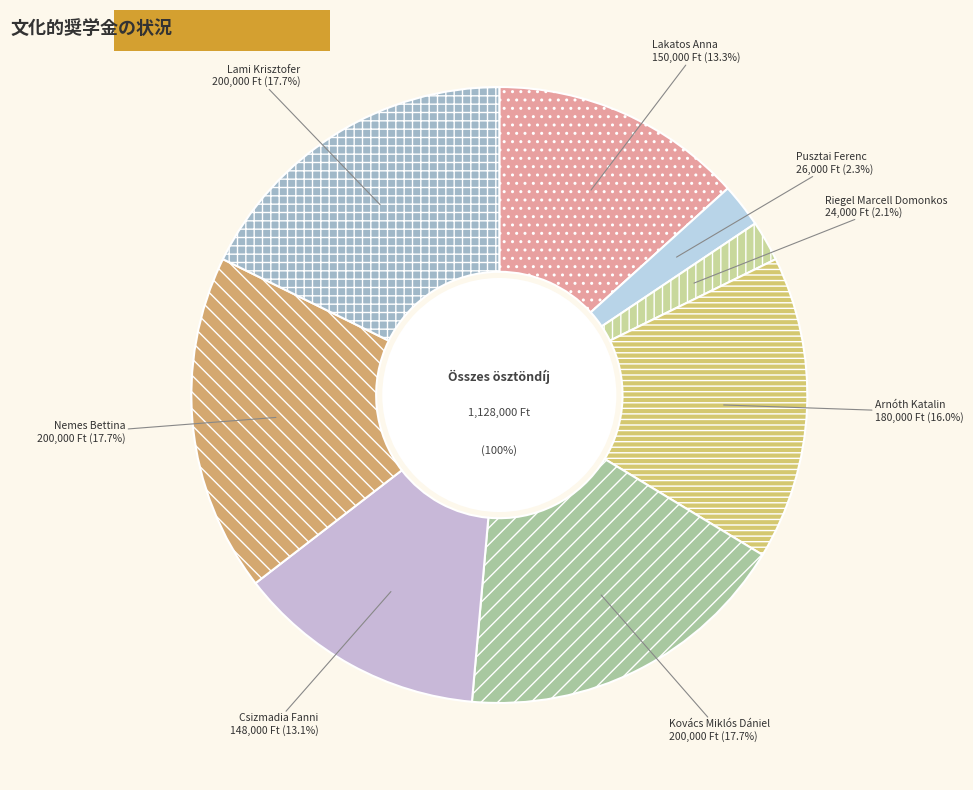

To the nearest percent, what portion does Lakatos Anna represent?

13%